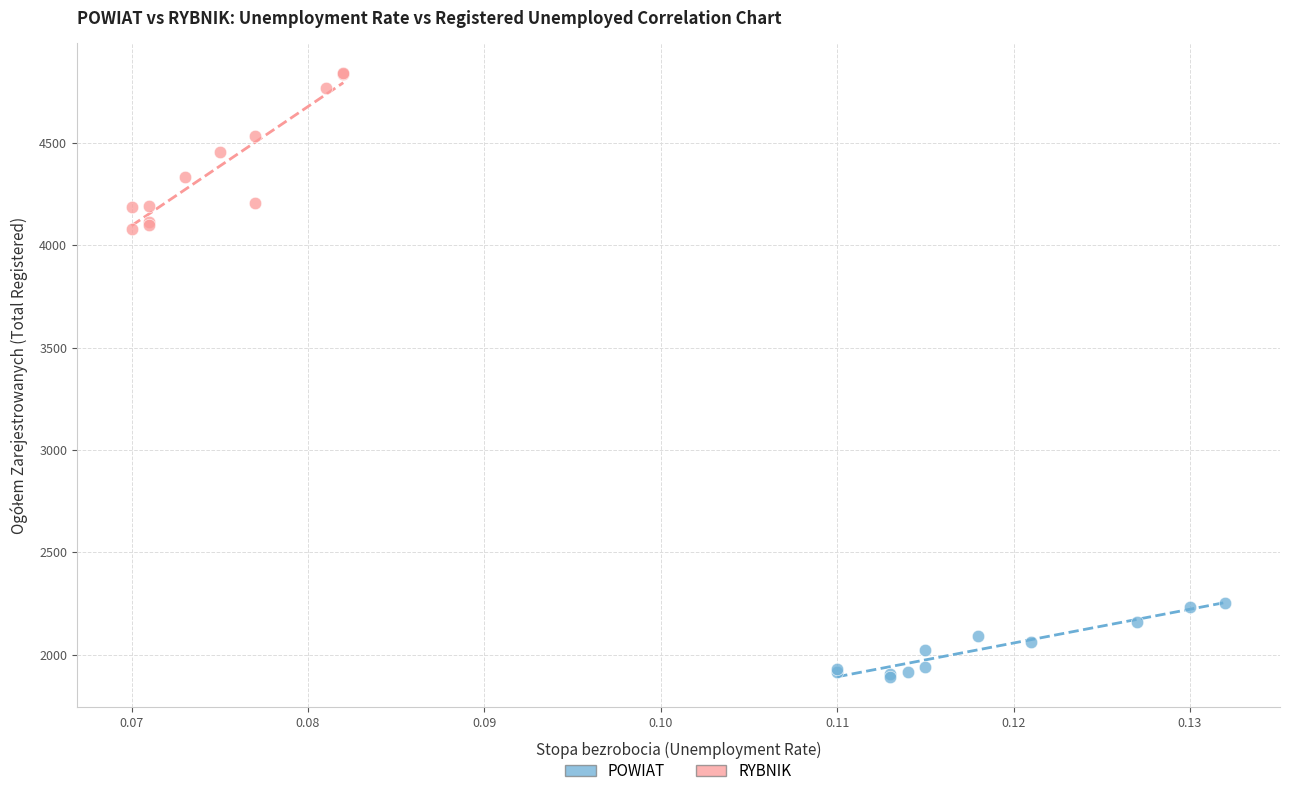

Which series reaches the maximum Y coordinate?

RYBNIK